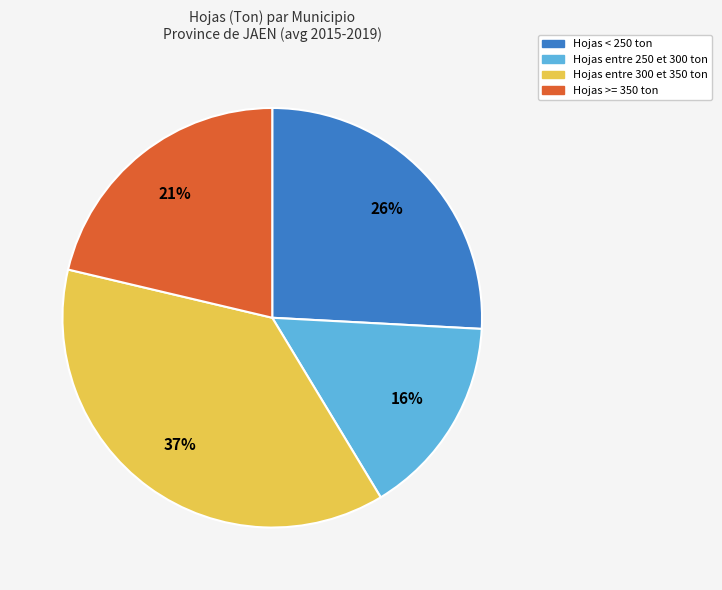

How many segments does this pie chart have?

4